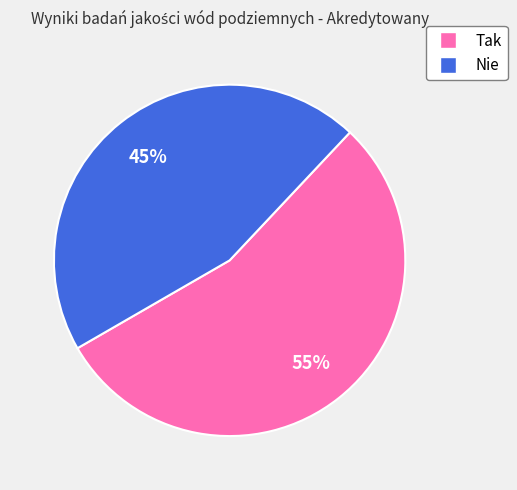

Is it true that Tak is 47% of the pie?

False